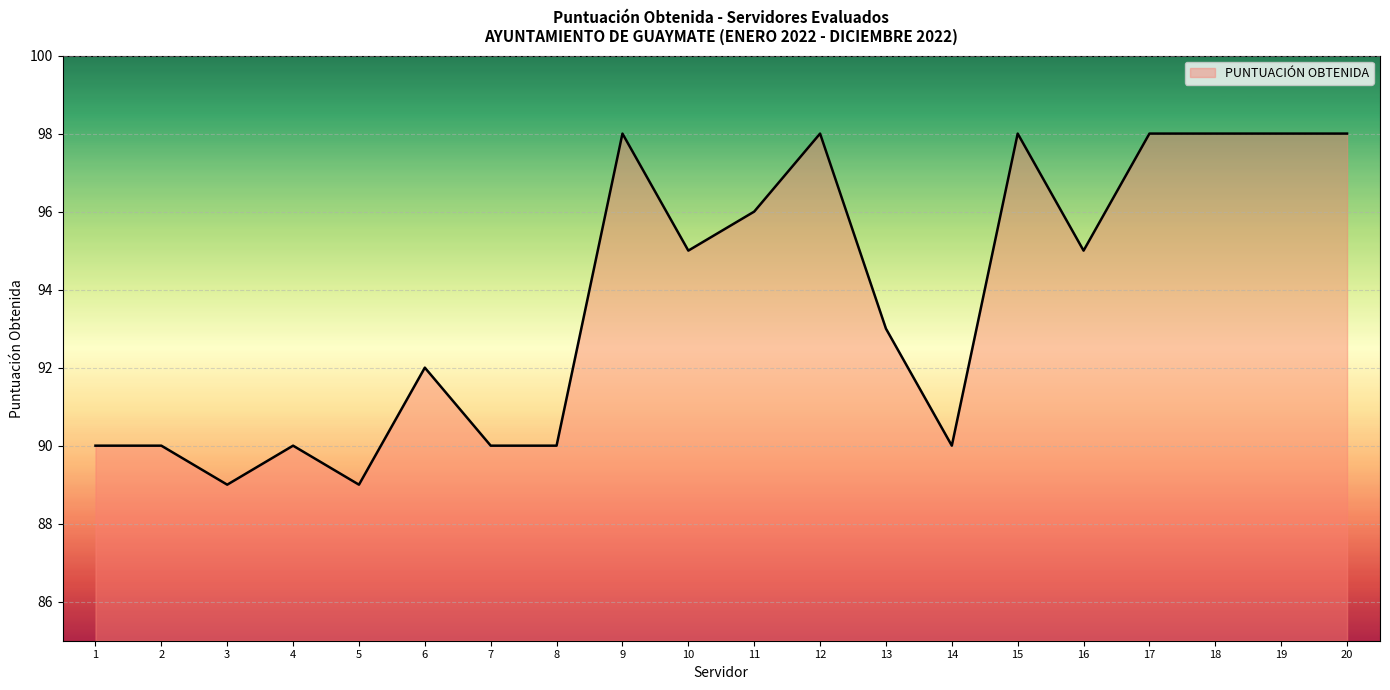

Is it true that the value at 18 is 98?

True